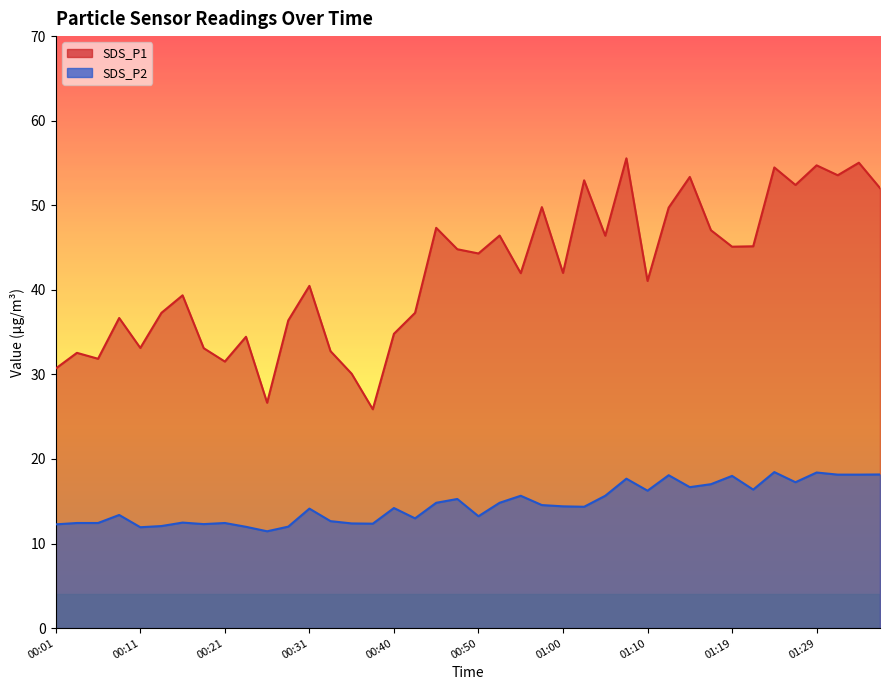

What is the total value across all series at 01:27?

69.7